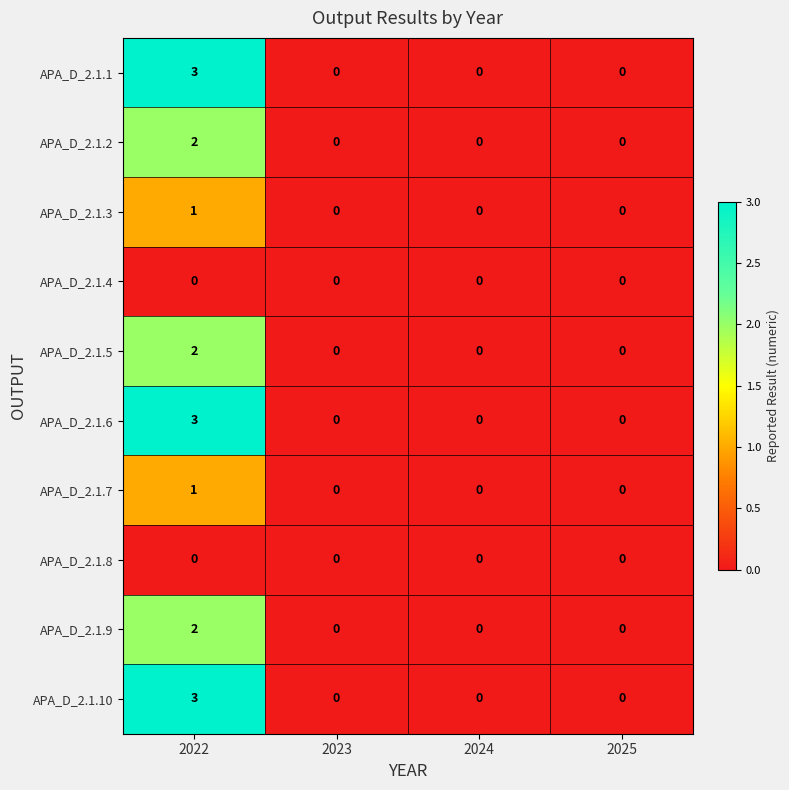

What is the maximum value for APA_D_2.1.10?

3